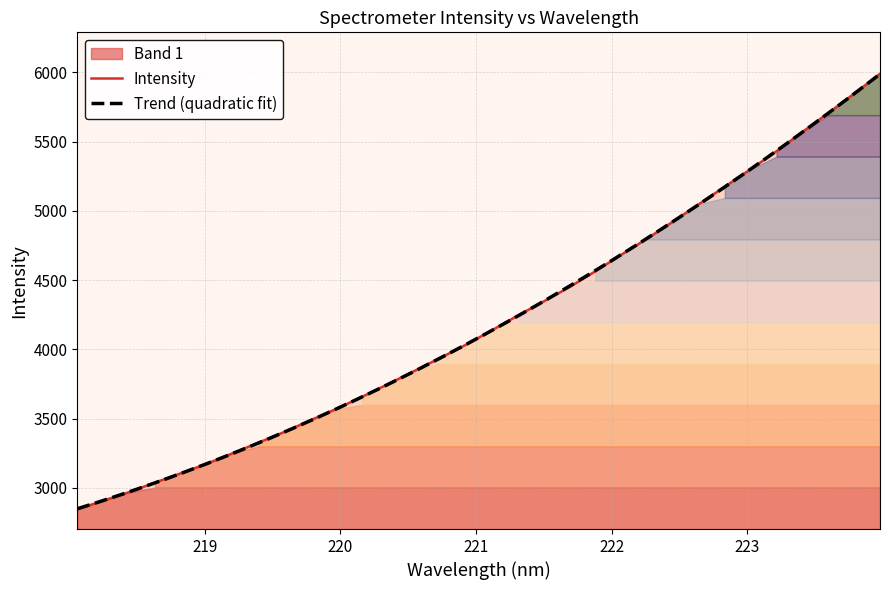

The value at 223.0264 is 5301.7. True or false?

True